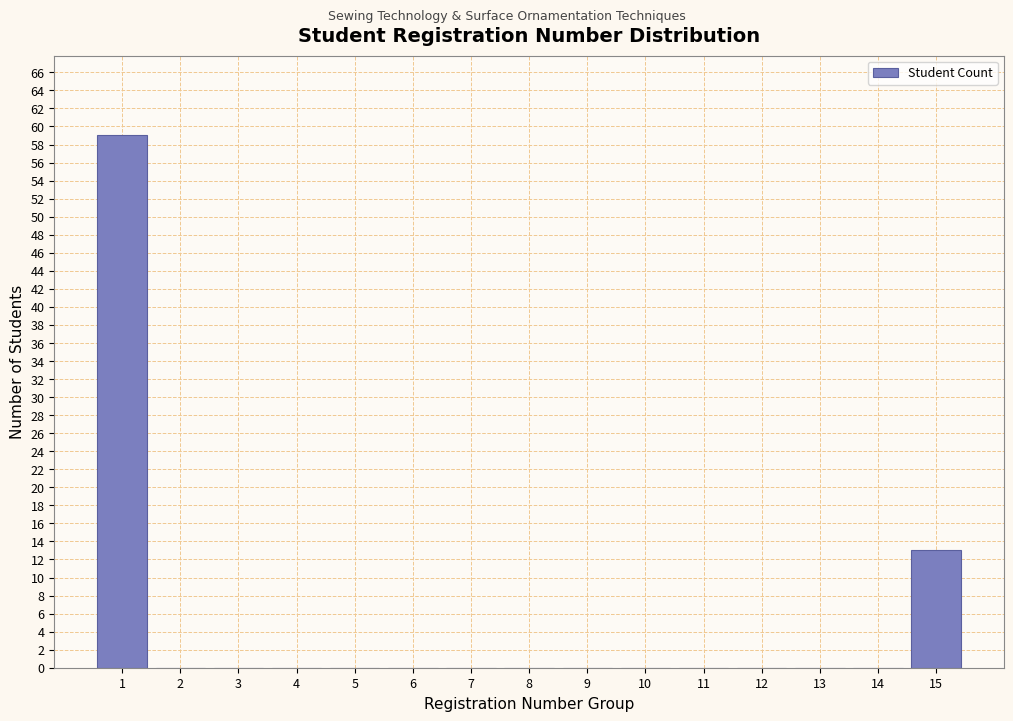

Reading left to right, transcribe all the data shown in this chart.

1=59	2=0	3=0	4=0	5=0	6=0	7=0	8=0	9=0	10=0	11=0	12=0	13=0	14=0	15=13